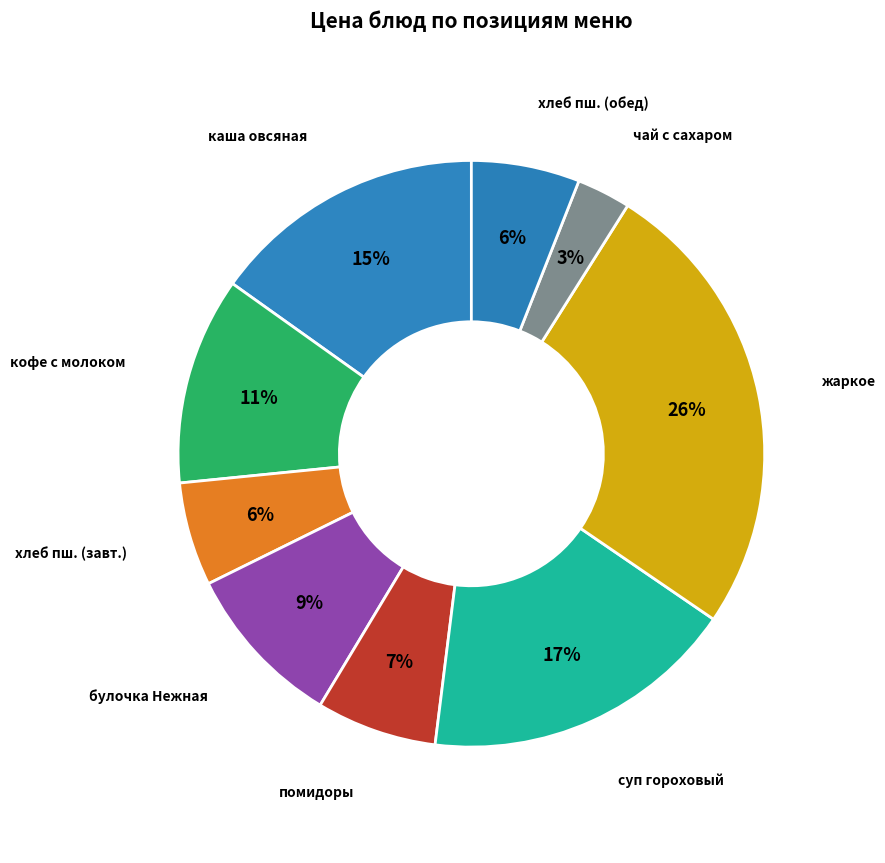

Combined, do каша овсяная and булочка Нежная account for over 50%?

No